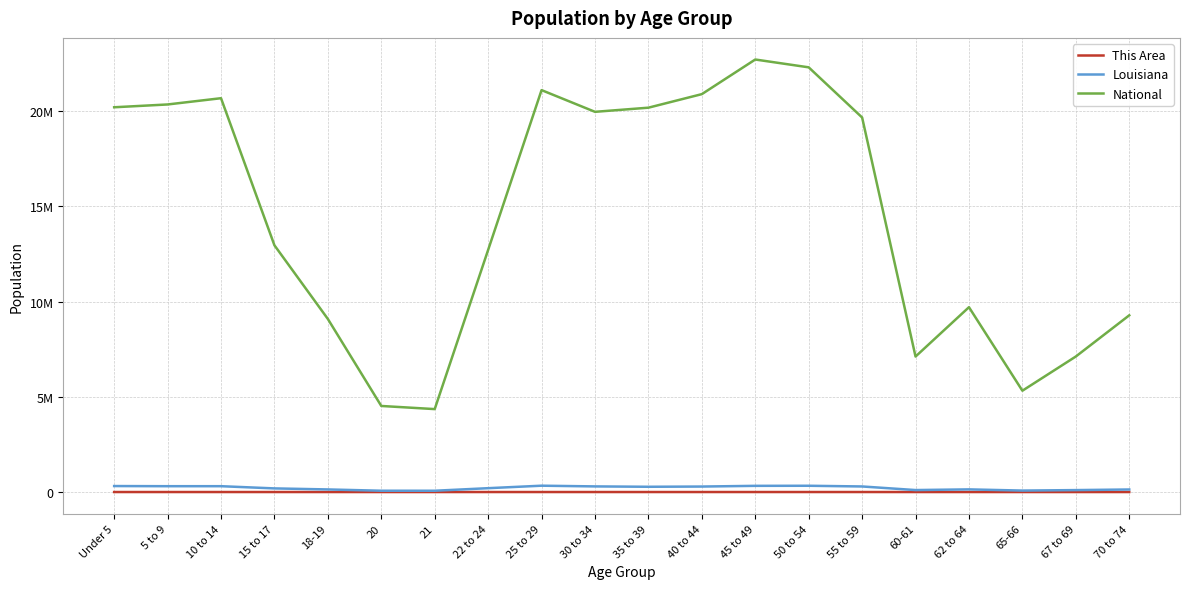

What is the sum of the This Area values at 50 to 54 and 18-19?

1182